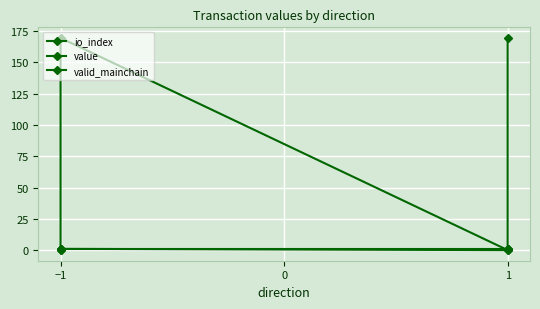

What is the total value across all series at −1?

171.5